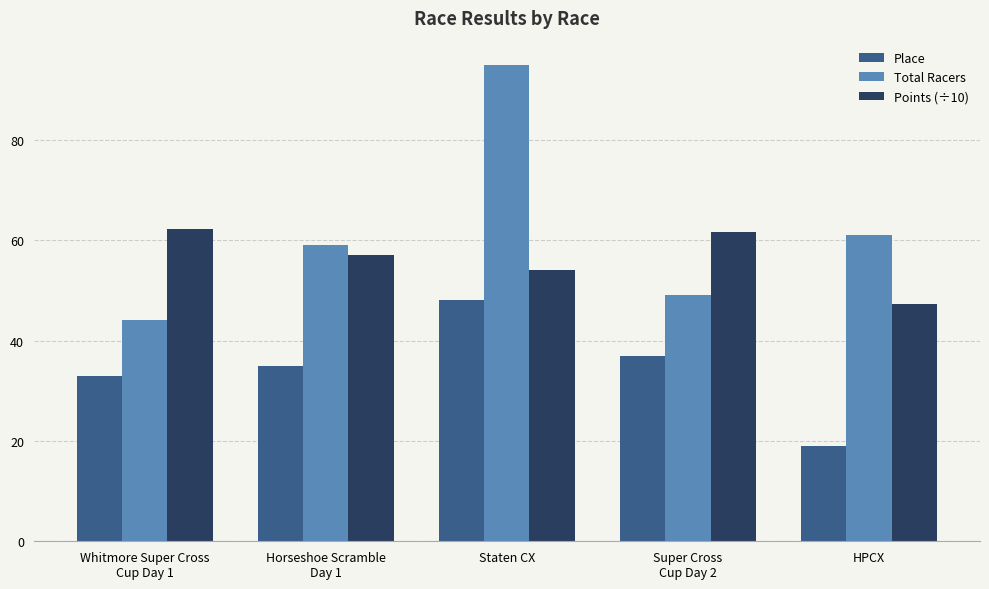

What is the sum of all Place values?

172.0